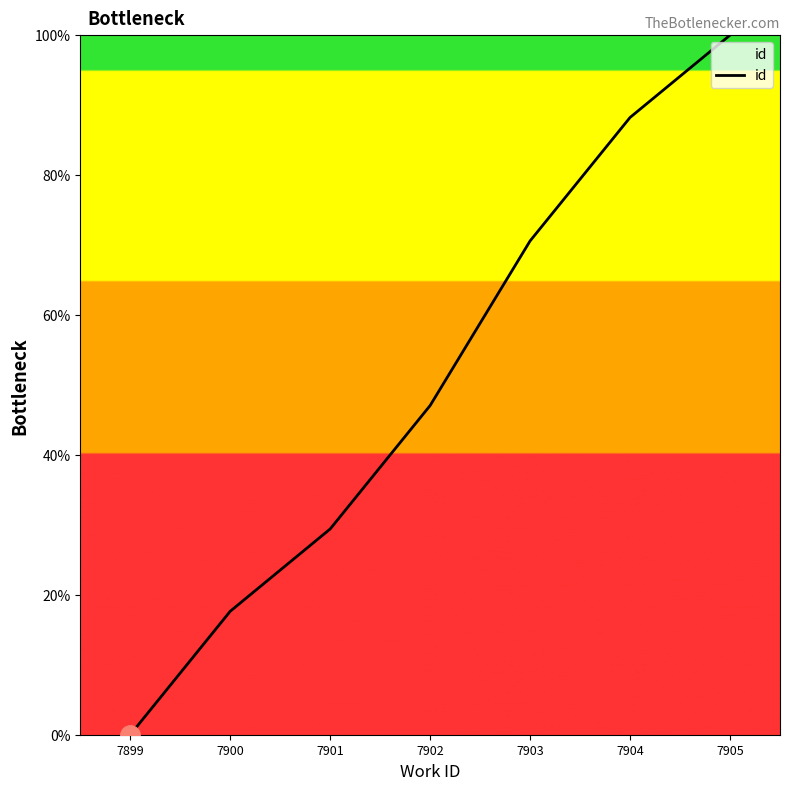

The value at 7899 is 0.0. True or false?

True